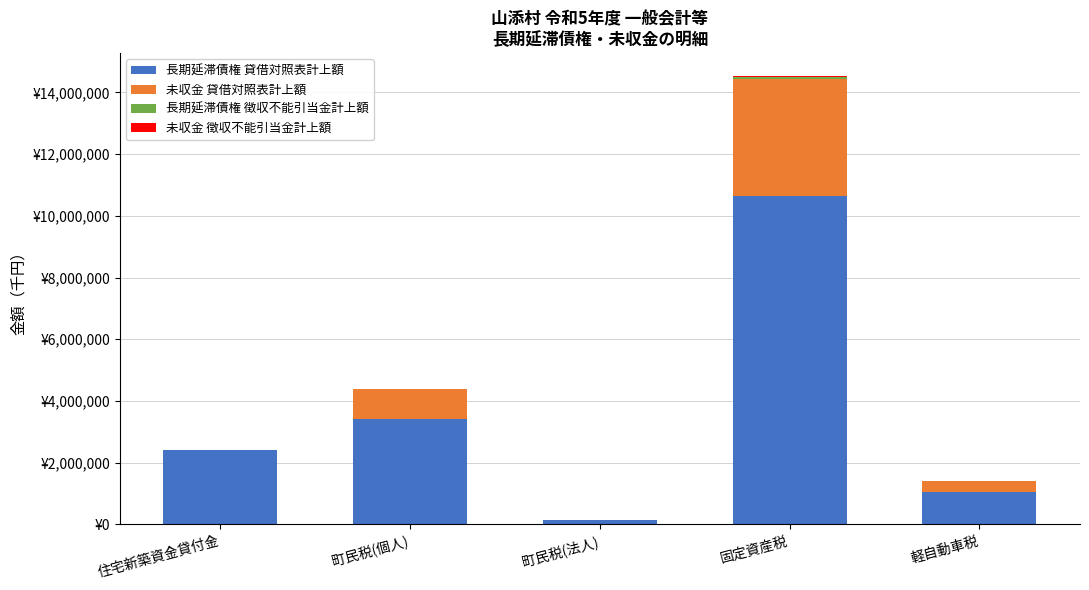

Are the bars grouped side by side (vs. stacked)?

No